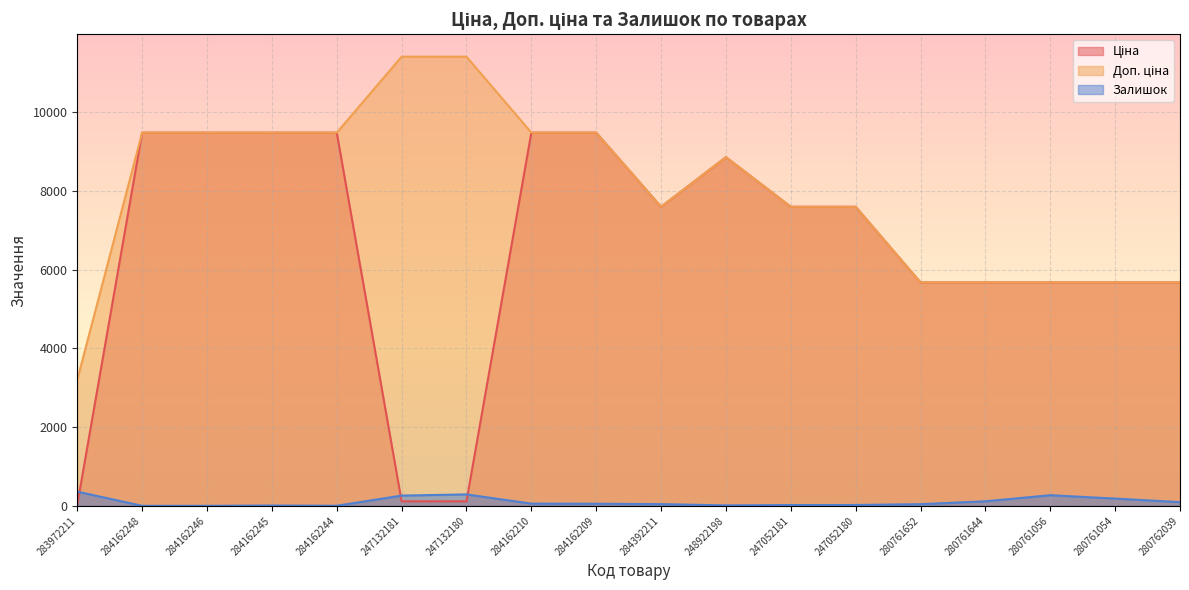

At which category does Доп. ціна reach its first local valley?

284392211